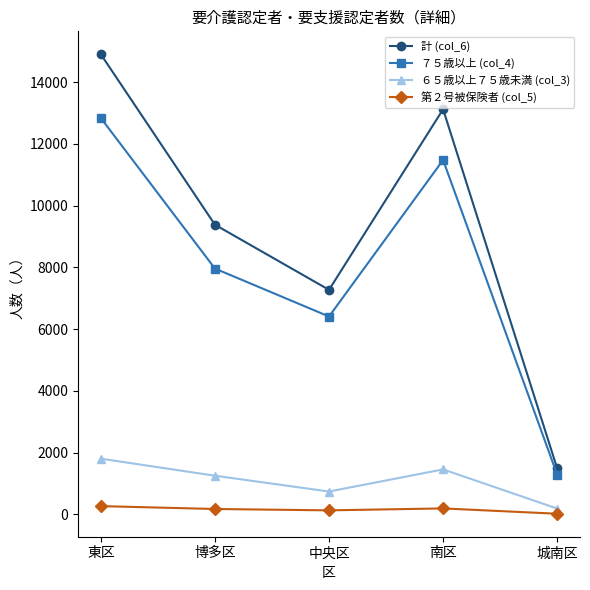

Rank the series at 南区 from highest to lowest value.

計 (col_6), ７５歳以上 (col_4), ６５歳以上７５歳未満 (col_3), 第２号被保険者 (col_5)